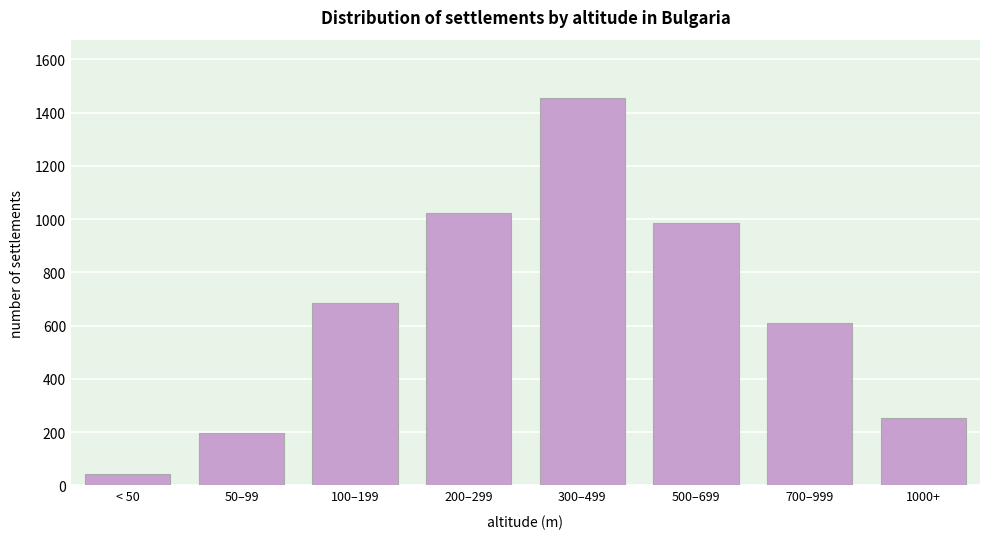

Reading left to right, list all the values displayed in this chart.

42	198	687	1024	1456	987	612	253